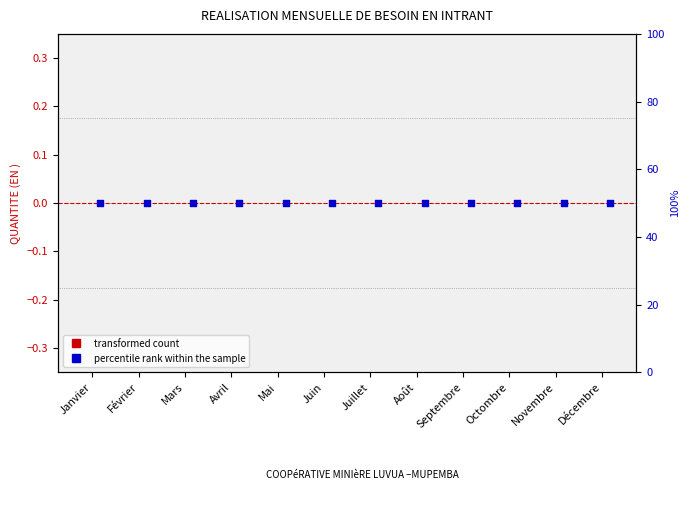

Which series reaches the maximum Y coordinate?

percentile rank within the sample